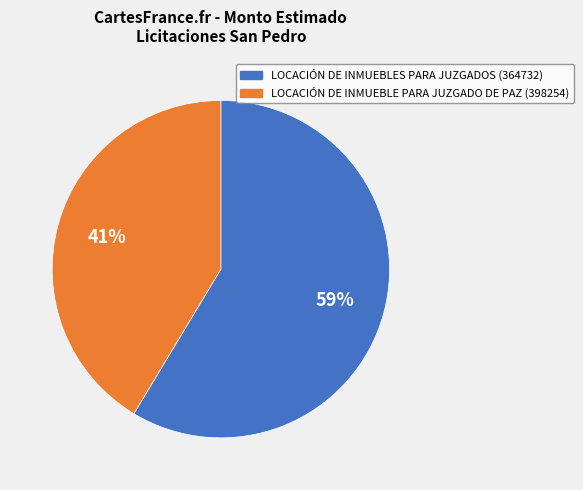

Which has a higher value, LOCACIÓN DE INMUEBLES PARA JUZGADOS (364732) or LOCACIÓN DE INMUEBLE PARA JUZGADO DE PAZ (398254)?

LOCACIÓN DE INMUEBLES PARA JUZGADOS (364732)